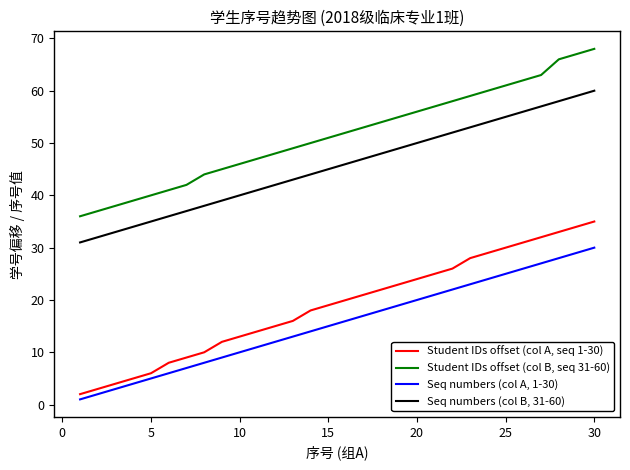

True or false: Student IDs offset (col B, seq 31-60) has more than 0 interior local peaks.

False